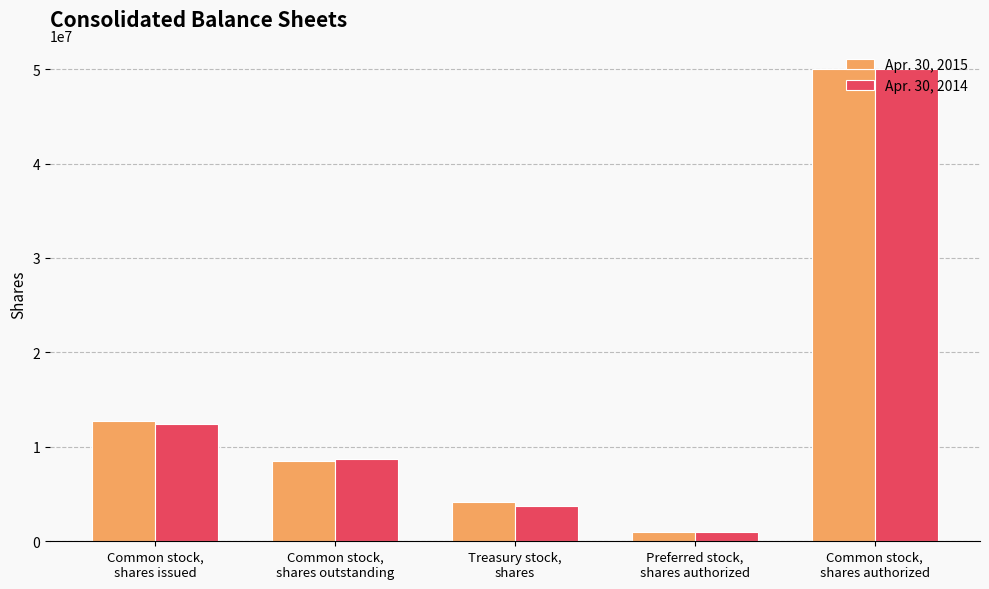

Read the Apr. 30, 2014 value at Common stock,
shares outstanding, to the nearest 10.

8735840